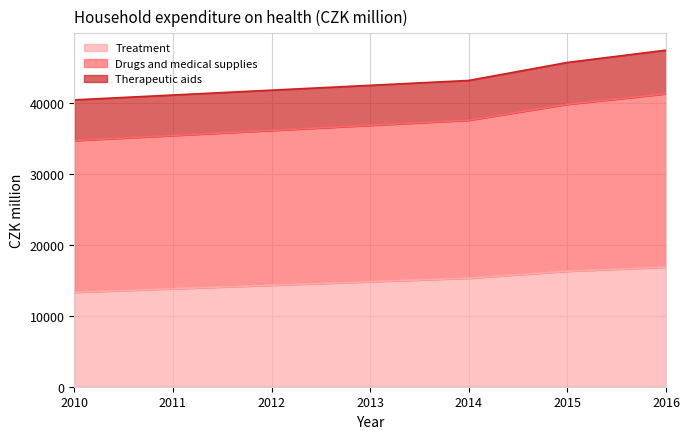

At which label does Treatment reach its peak?

2016